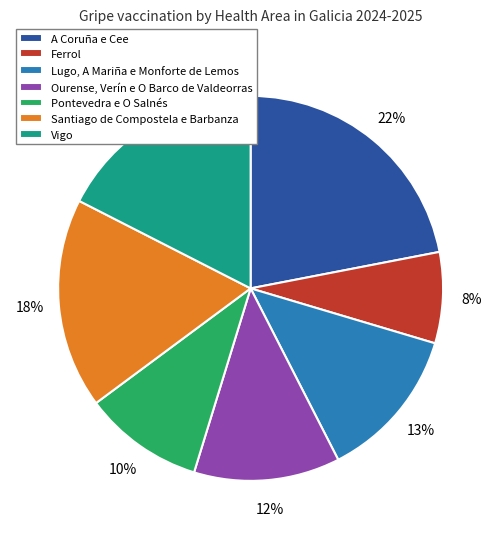

Do Lugo, A Mariña e Monforte de Lemos and Santiago de Compostela e Barbanza together represent more than half of the pie?

No